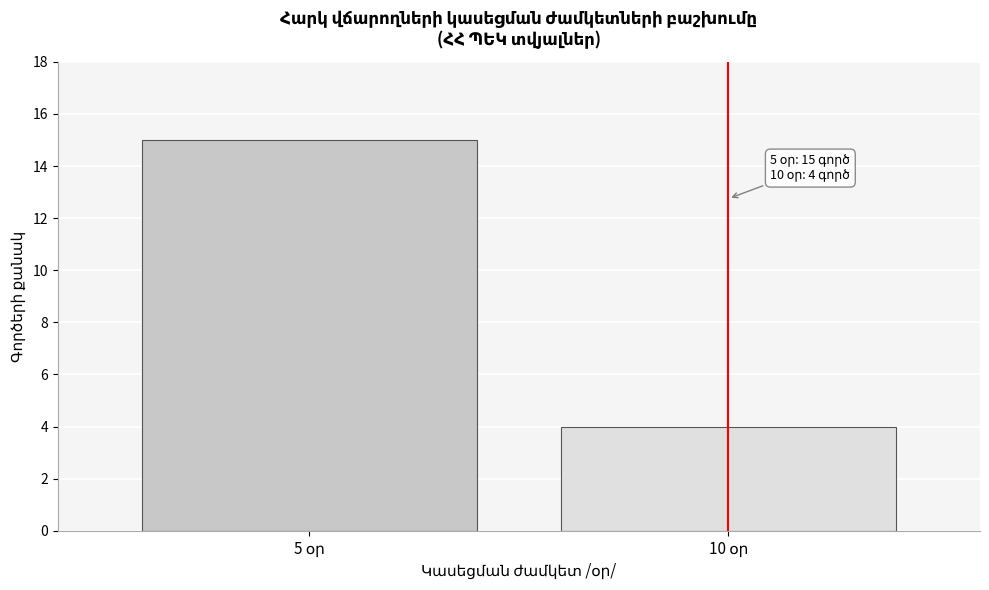

Reading left to right, extract all data points from this chart.

15	4